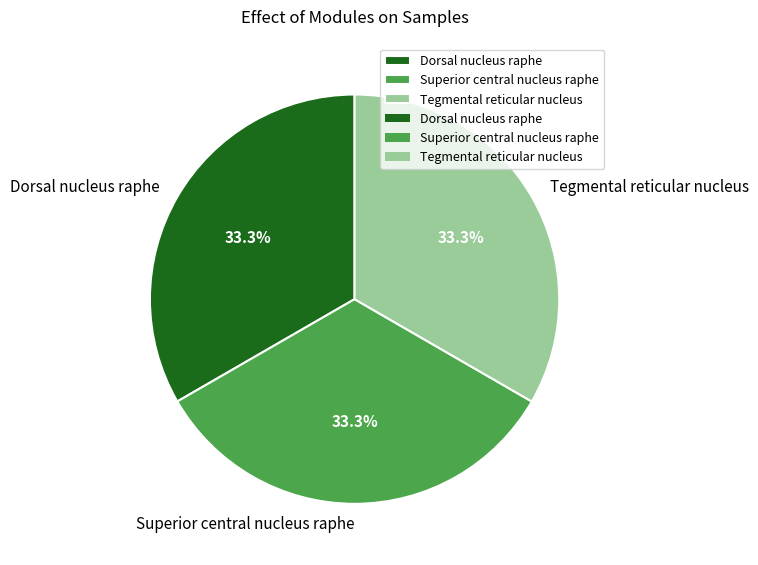

Is Superior central nucleus raphe the majority of the pie?

No